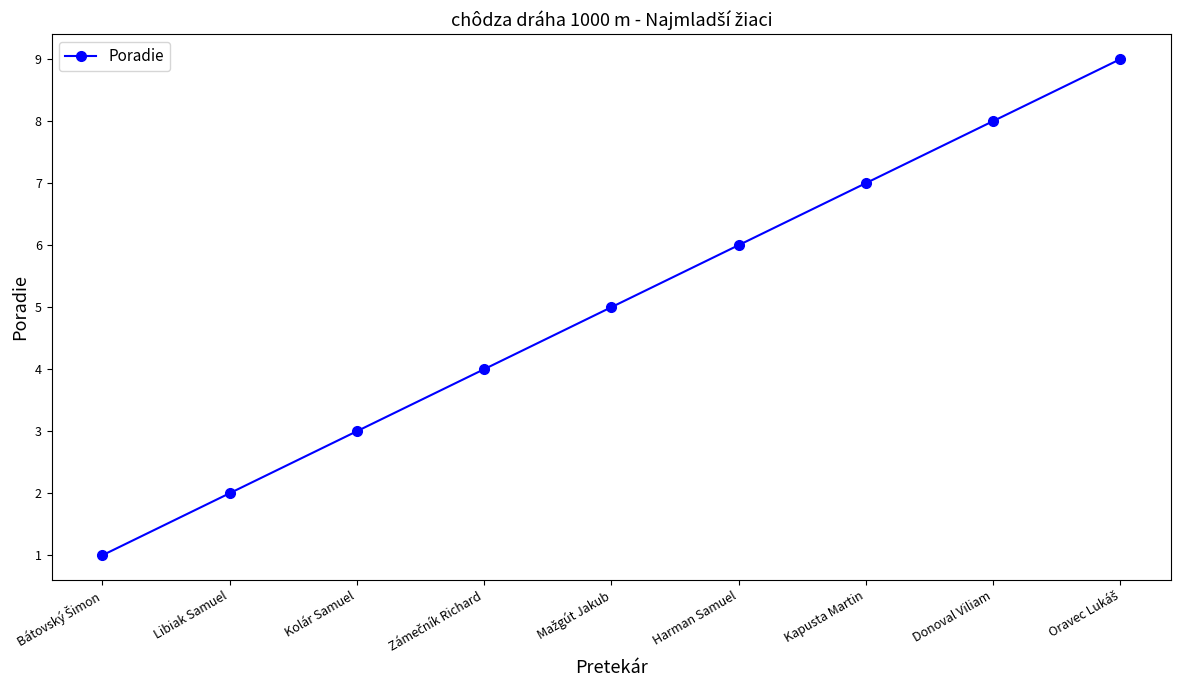

How many values are between 3 and 7?

5